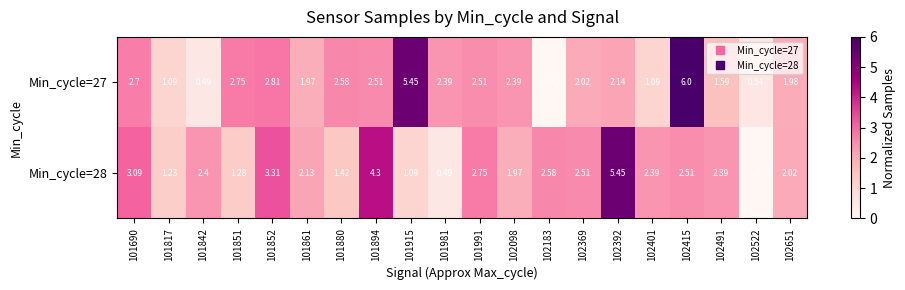

Is the value of Min_cycle=27 at 101690 greater than the value of Min_cycle=28 at 102369?

Yes